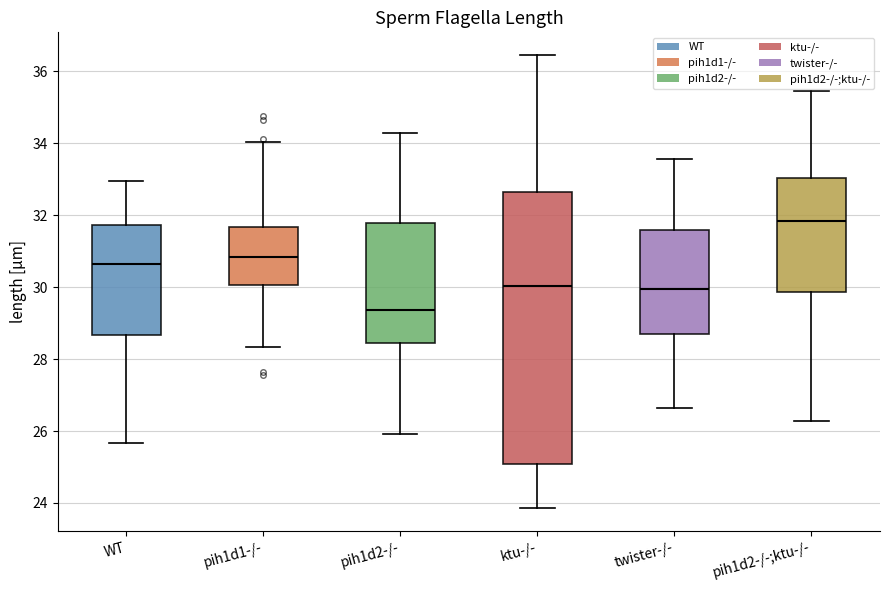

Where does the lower whisker of the box for pih1d1-/- end on the y-axis? The values are not printed on the chart, so give them approximately, as read against the axis.

28.4